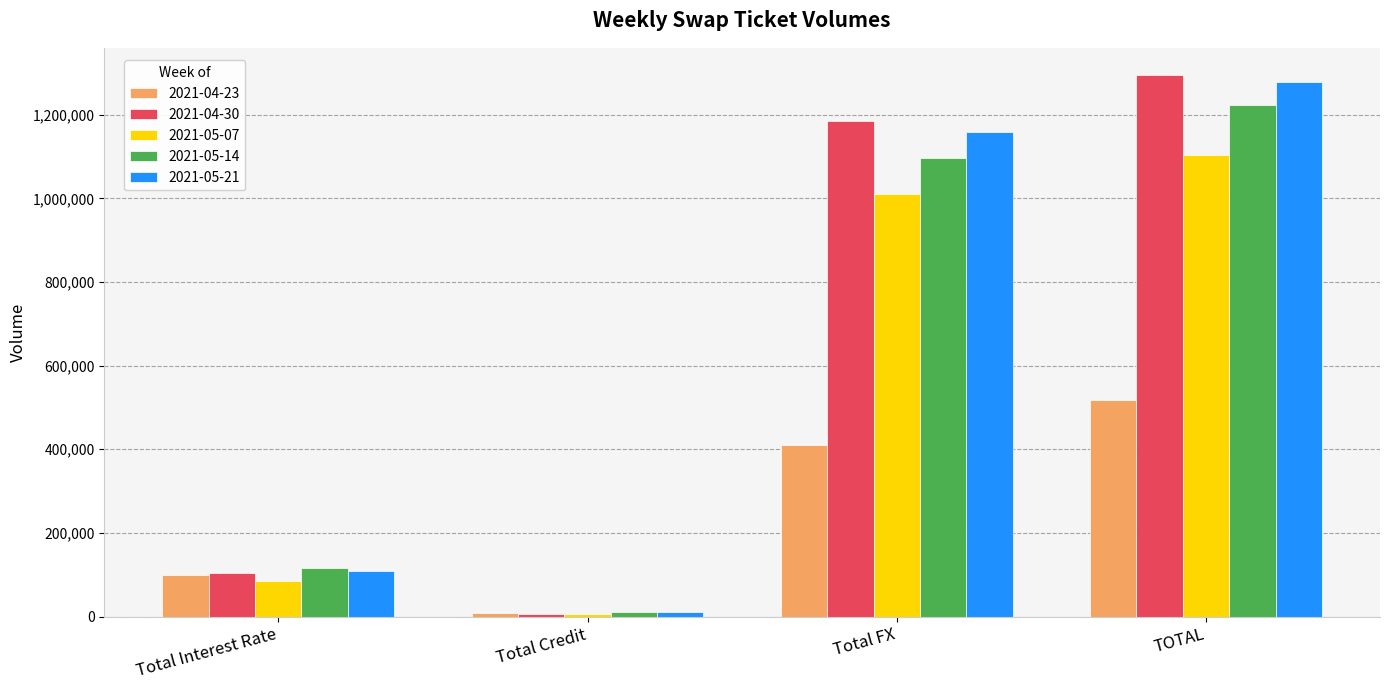

Rank the categories by 2021-05-14 value from highest to lowest.

TOTAL, Total FX, Total Interest Rate, Total Credit